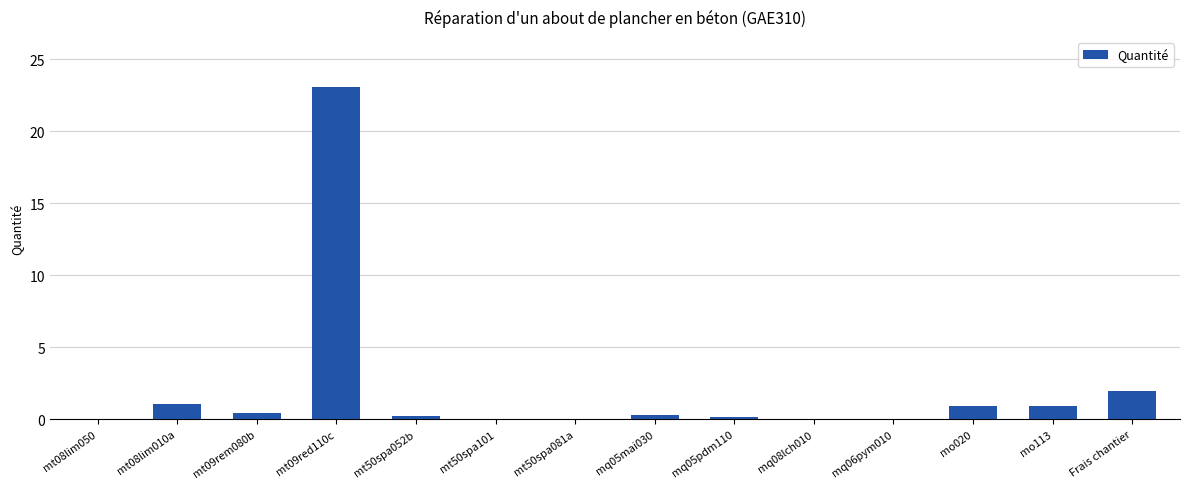

What is the sum of the values at mo020 and mt09rem080b?

1.4